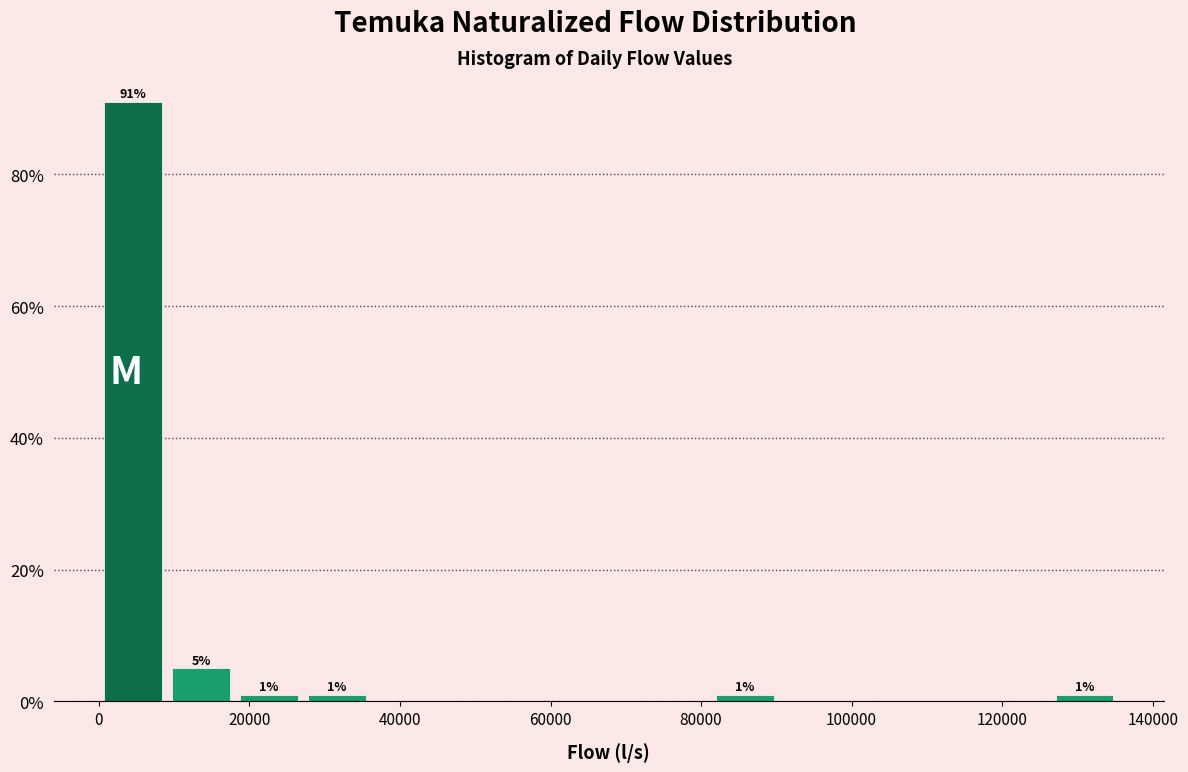

Over which range of the x-axis is the bar tallest?

0 to 10000